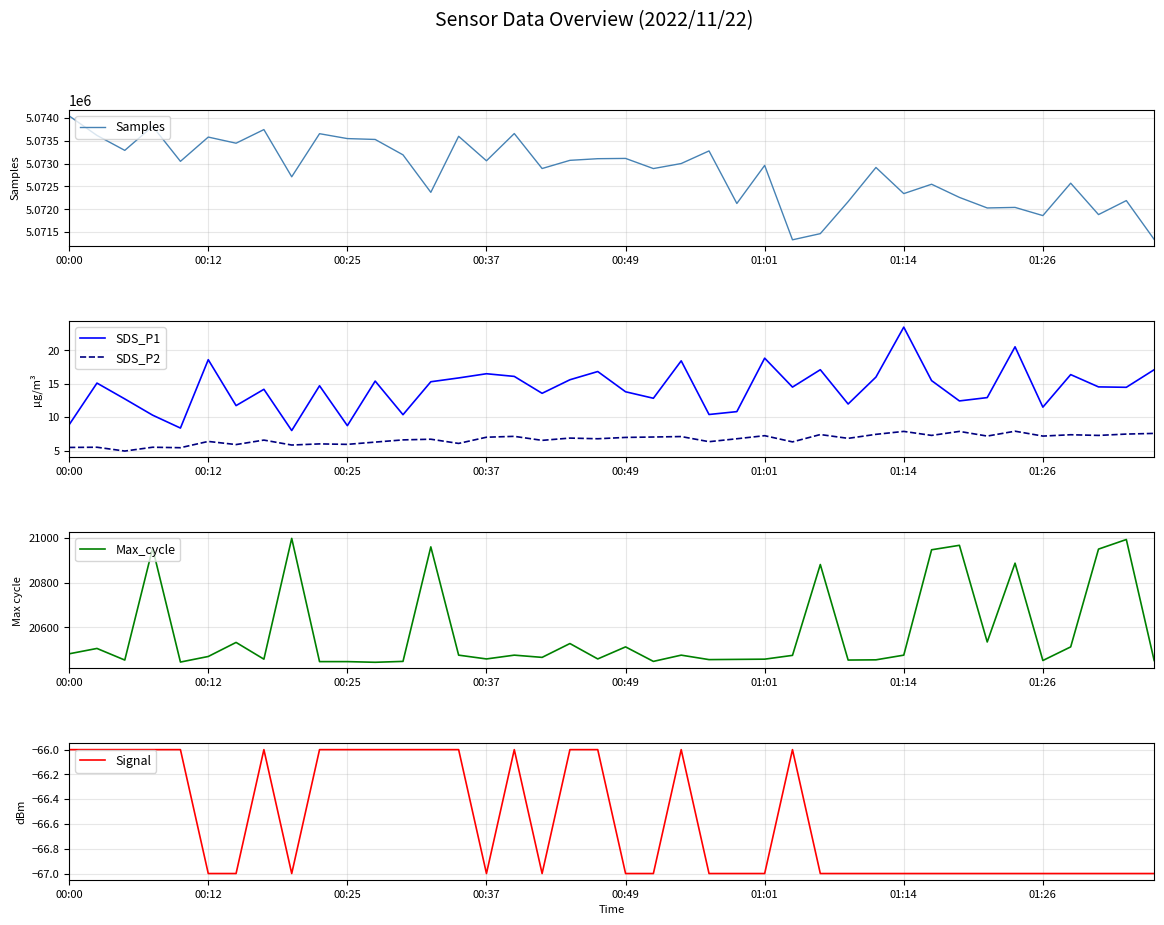

What is the maximum value for SDS_P2?

7.9